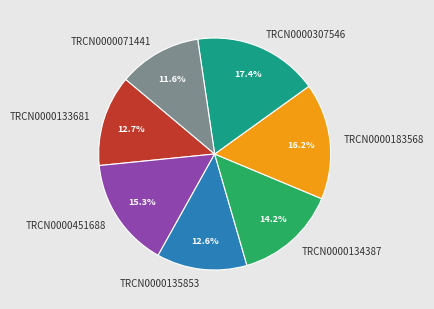

Is the sum of TRCN0000451688 and TRCN0000183568 greater than half?

No